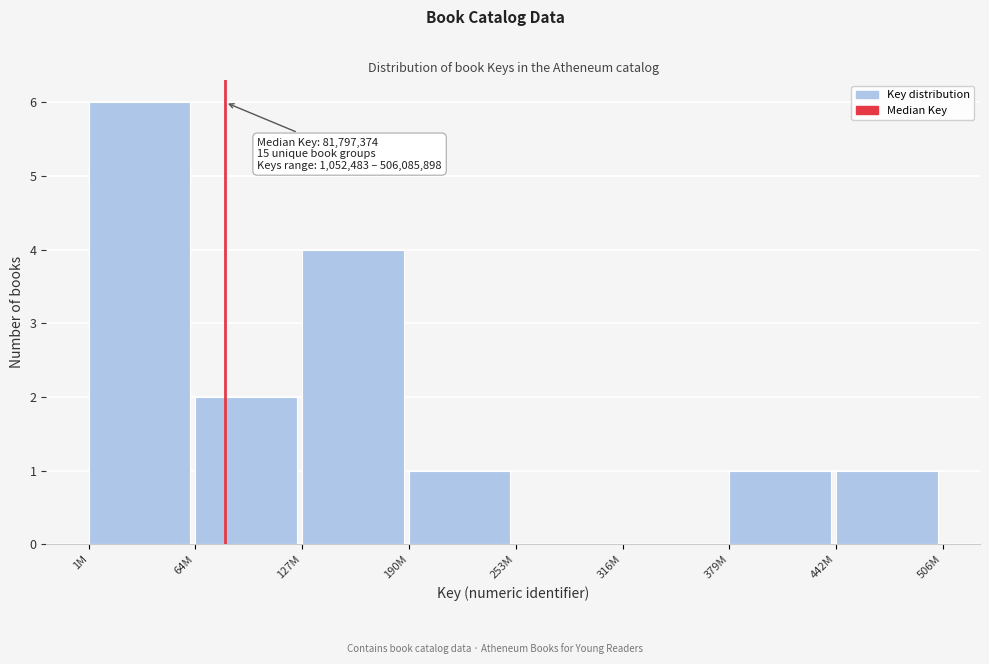

Reading left to right, what are all the values shown in this chart?

1M=6	64M=2	127M=4	190M=1	253M=0	316M=0	379M=1	442M=1